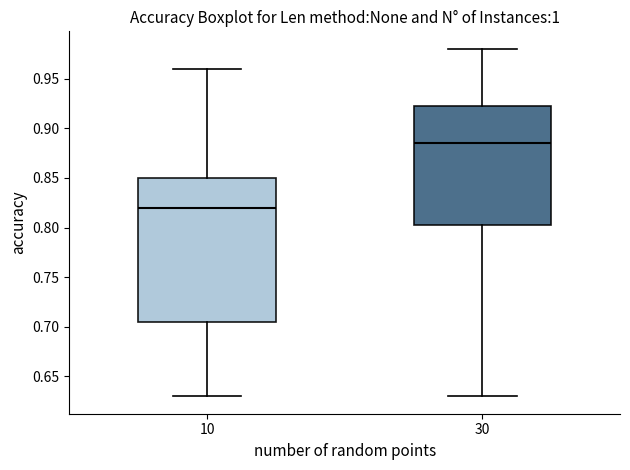

Comparing the boxes themselves (not the whiskers), which one is the tallest?

10